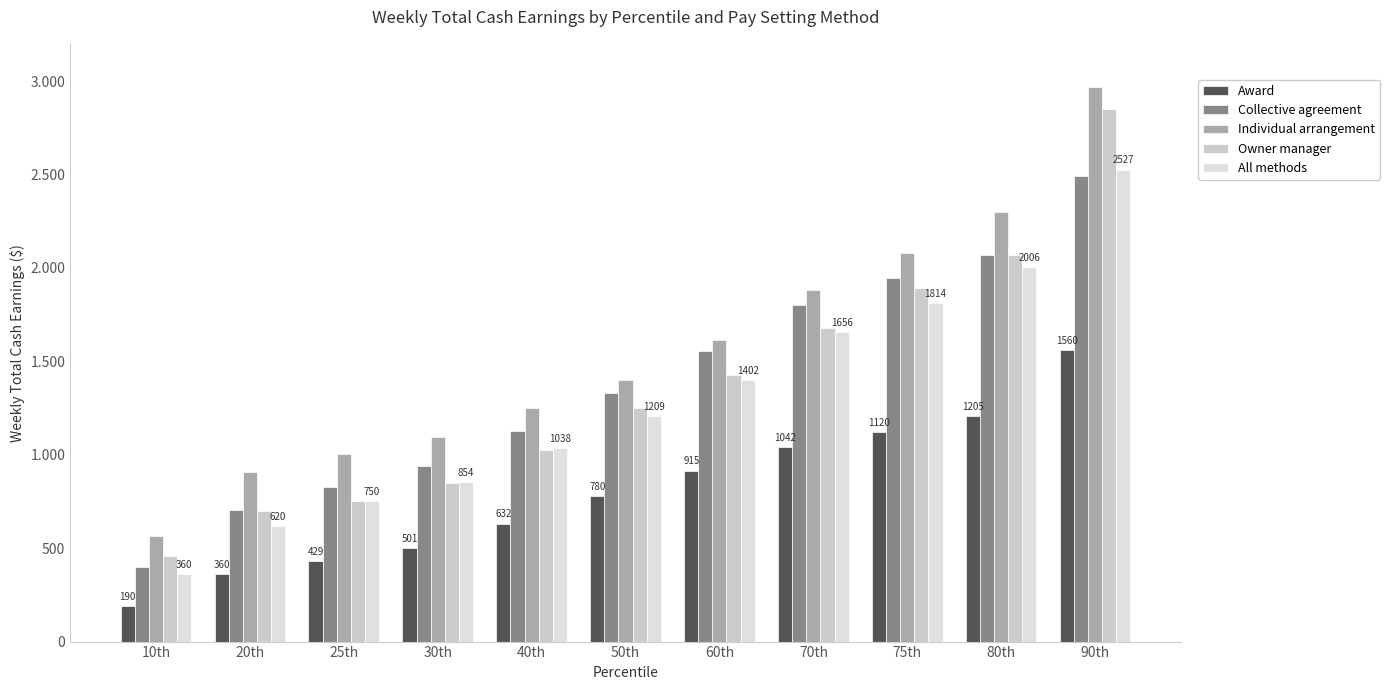

Reading left to right, list all the values displayed in this chart.

Award: 10th=190	20th=360	25th=429	30th=501	40th=632	50th=780	60th=915	70th=1042	75th=1120	80th=1205	90th=1560
Collective agreement: 10th=400	20th=702	25th=829	30th=938	40th=1128	50th=1332	60th=1556	70th=1802	75th=1948	80th=2070	90th=2492
Individual arrangement: 10th=566	20th=910	25th=1005	30th=1095	40th=1250	50th=1400	60th=1612	70th=1882	75th=2079	80th=2301	90th=2968
Owner manager: 10th=458	20th=700	25th=750	30th=850	40th=1025	50th=1250	60th=1425	70th=1678	75th=1894	80th=2067	90th=2850
All methods: 10th=360	20th=620	25th=750	30th=854	40th=1038	50th=1209	60th=1402	70th=1656	75th=1814	80th=2006	90th=2527